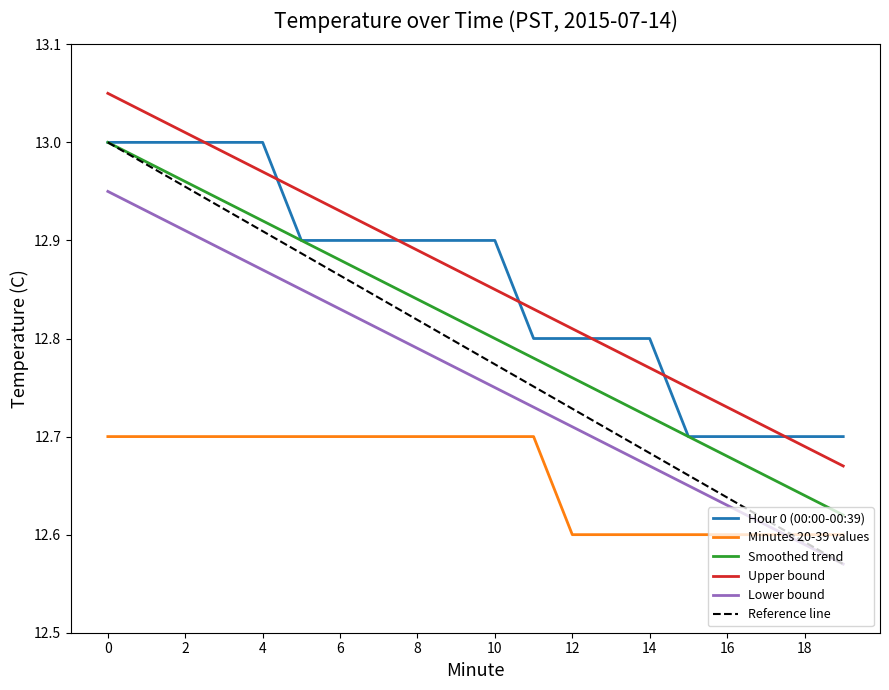

Rank the series at 6 from highest to lowest value.

Upper bound, Hour 0 (00:00-00:39), Smoothed trend, Lower bound, Minutes 20-39 values